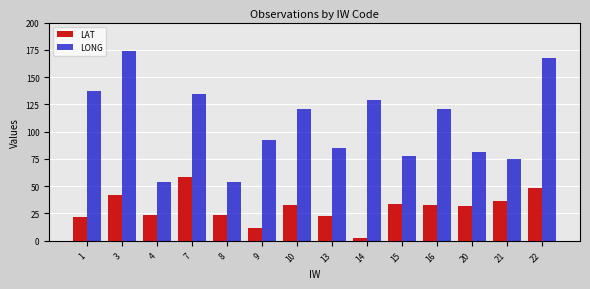

How many data points in LONG are less than 121?

7